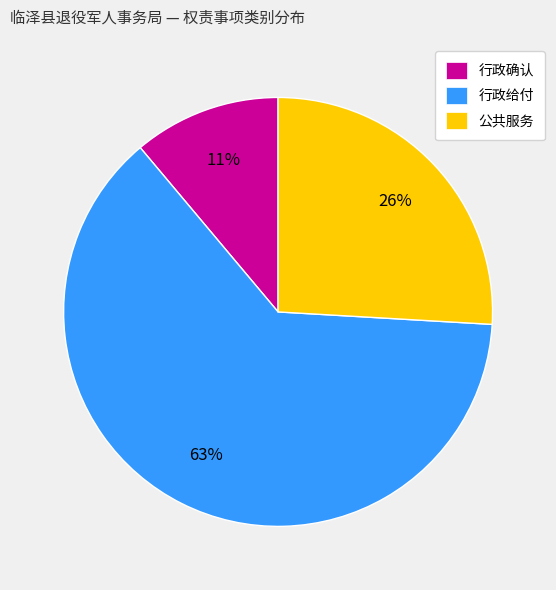

Count the number of slices in the pie.

3